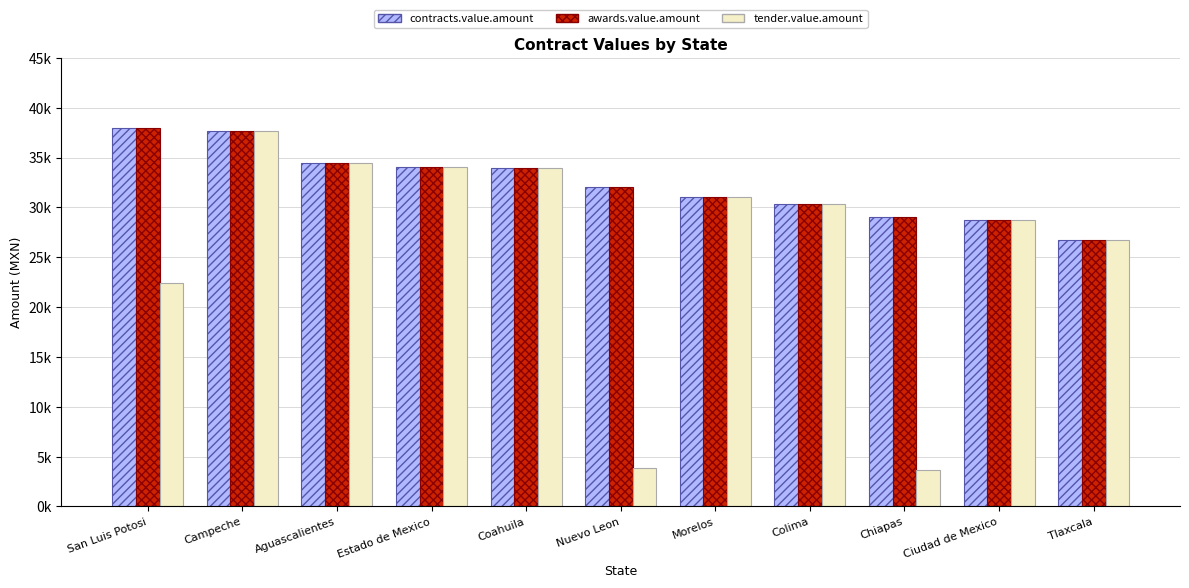

What are all the series names shown in the legend?

contracts.value.amount, awards.value.amount, tender.value.amount